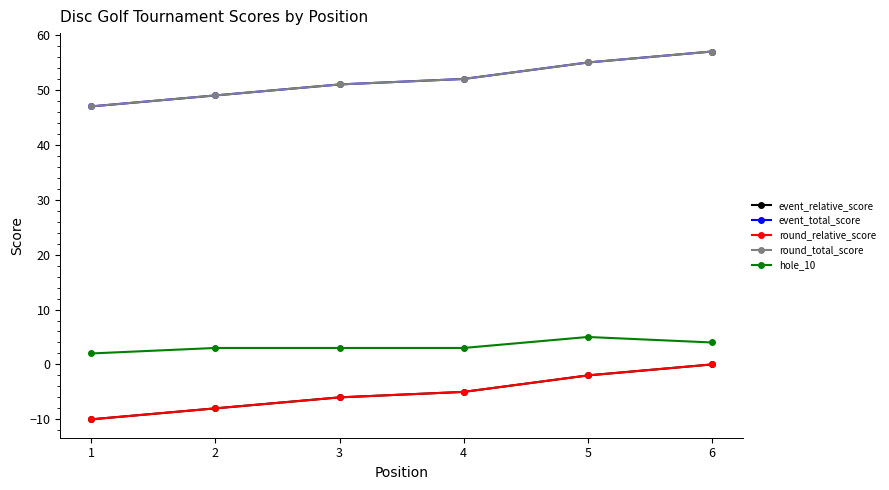

True or false: event_total_score and hole_10 cross at least once.

False